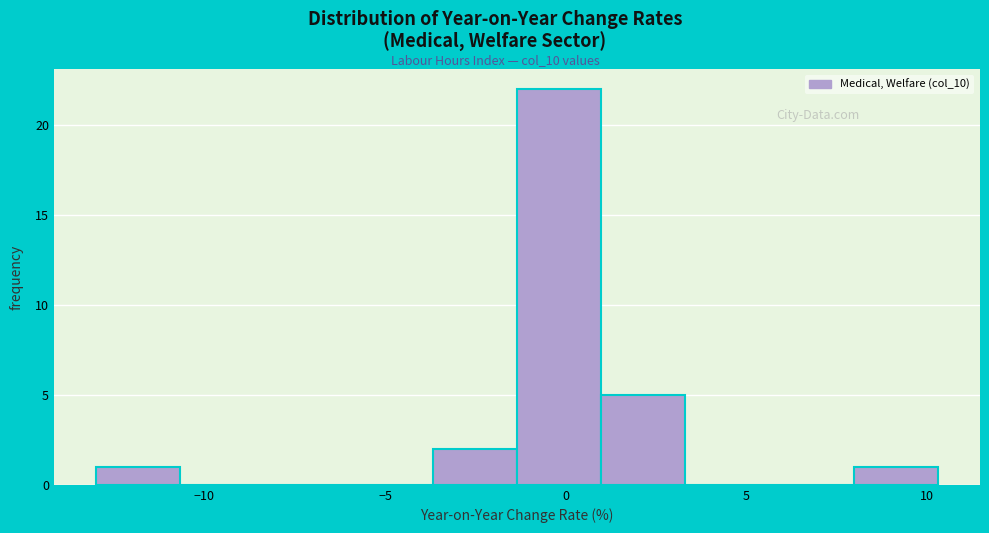

Reading left to right, list every bar in this chart as the range it spans on the x-axis followed by its height. Neither the bar edges nor the heights are printed on the chart, so give them approximately, as read against the axes.

-13.0 to -10.5: 1
-10.5 to -8.5: 0
-8.5 to -6.0: 0
-6.0 to -3.5: 0
-3.5 to -1.5: 2
-1.5 to 1.0: 22
1.0 to 3.5: 5
3.5 to 5.5: 0
5.5 to 8.0: 0
8.0 to 10.5: 1